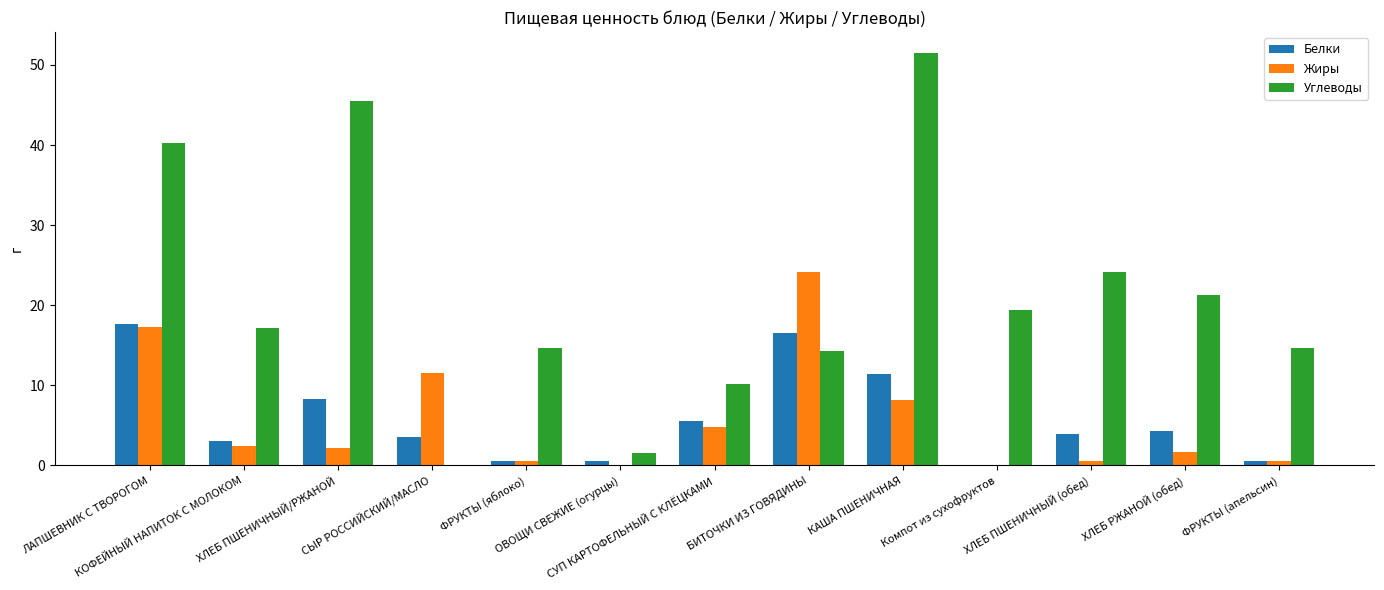

What are all the series names shown in the legend?

Белки, Жиры, Углеводы